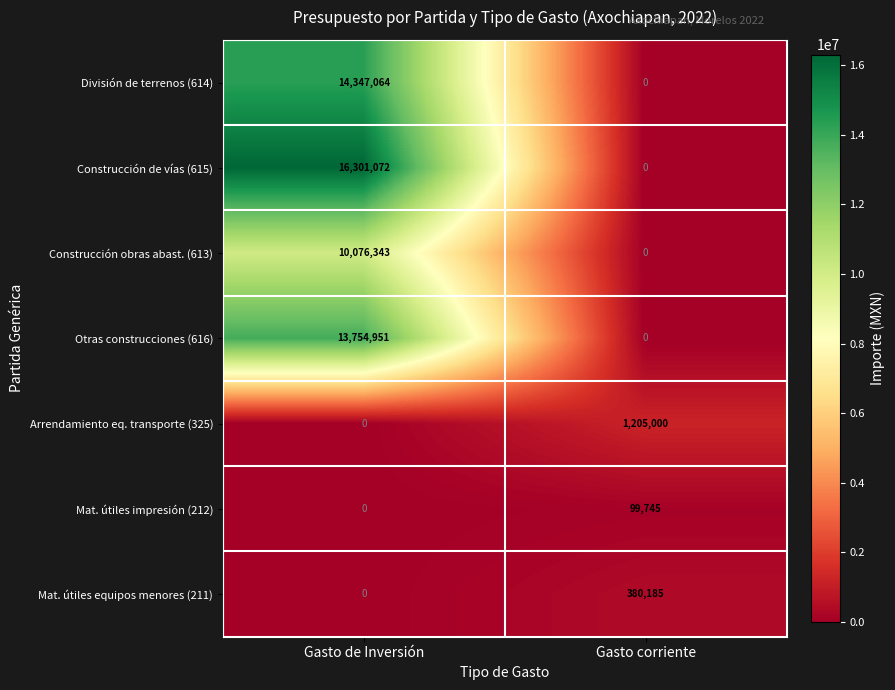

Rank the series by their maximum value, from highest to lowest.

Construcción de vías (615), División de terrenos (614), Otras construcciones (616), Construcción obras abast. (613), Arrendamiento eq. transporte (325), Mat. útiles equipos menores (211), Mat. útiles impresión (212)